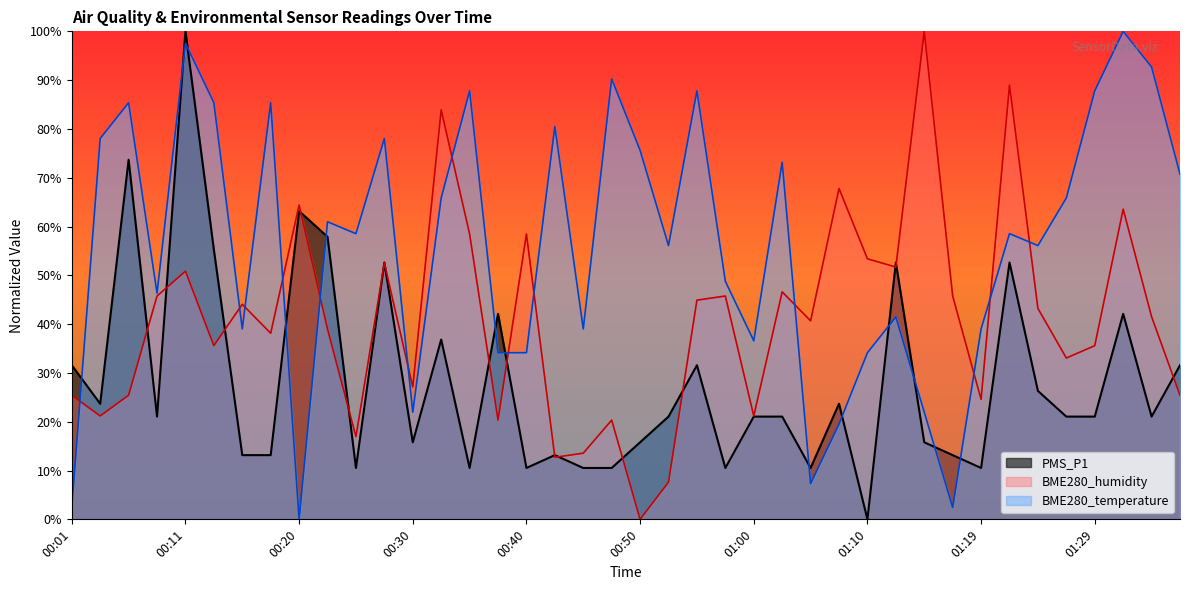

Rank the categories by BME280_humidity value from lowest to highest.

00:50, 00:52, 00:43, 00:45, 00:25, 00:38, 00:47, 00:03, 01:00, 01:19, 00:01, 00:06, 01:37, 00:30, 01:27, 00:13, 01:29, 00:18, 00:23, 01:05, 01:34, 01:24, 00:15, 00:55, 00:08, 00:57, 01:17, 01:02, 00:11, 01:12, 00:28, 01:10, 00:35, 00:40, 01:32, 00:20, 01:07, 00:33, 01:22, 01:14